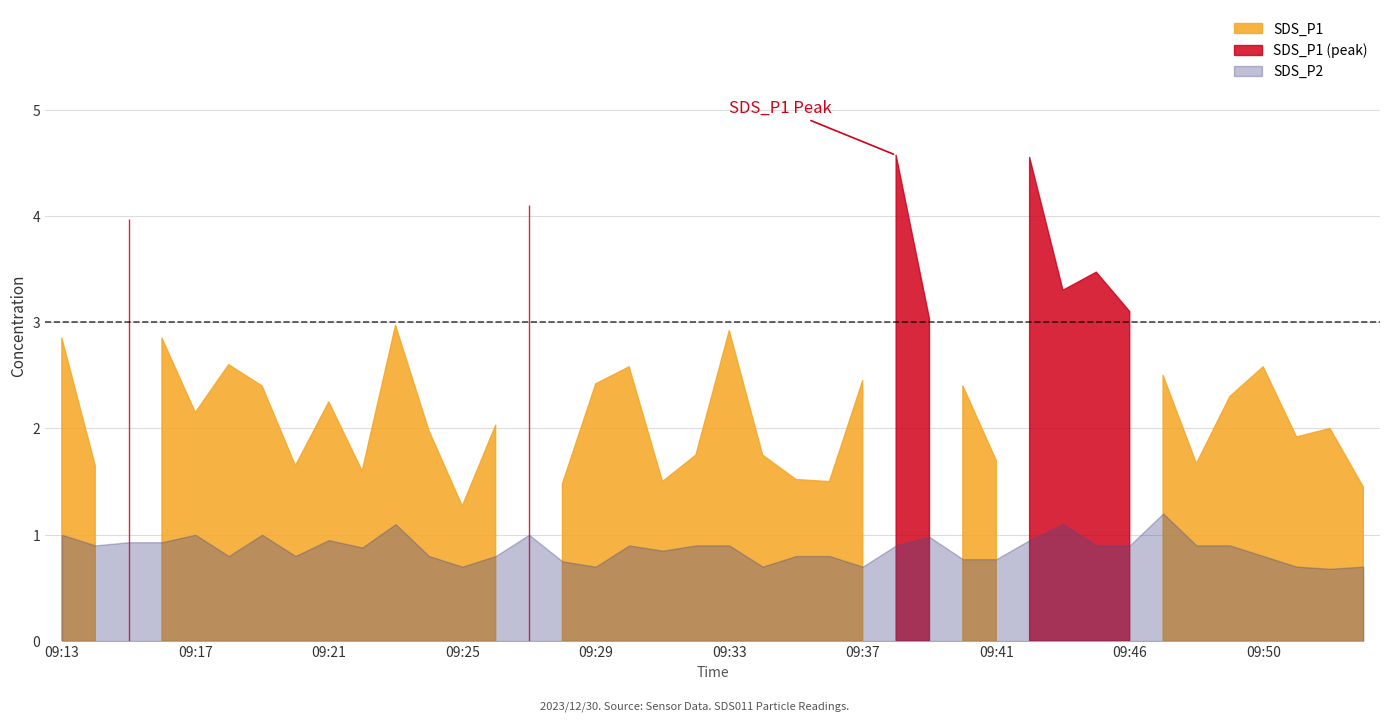

Does the chart have visible grid lines?

Yes